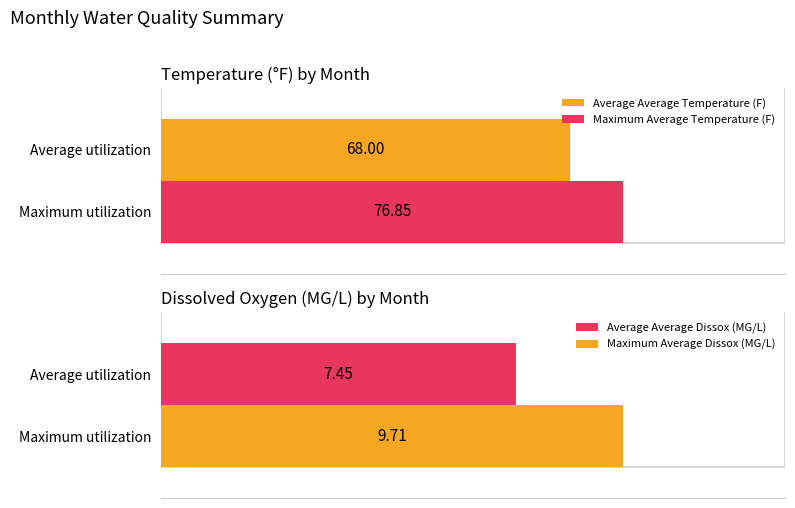

List the labels in order of Average Average Temperature (F) value, largest first.

Average utilization